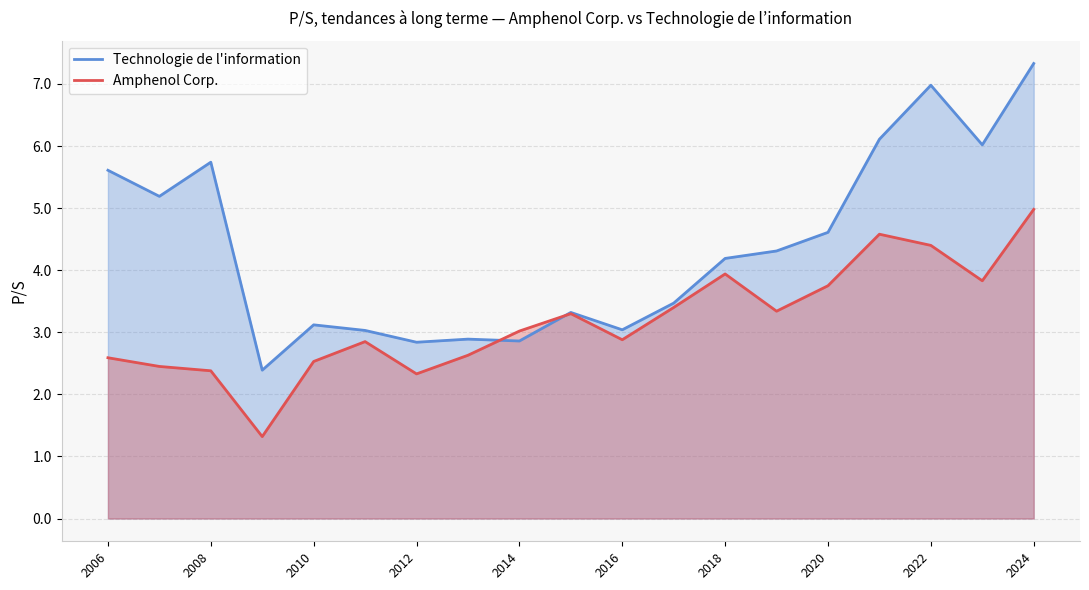

Rank the series by their maximum value, from highest to lowest.

Technologie de l'information, Amphenol Corp.